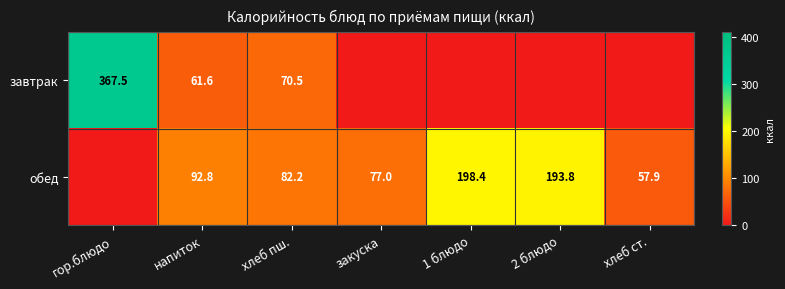

The value of обед at хлеб ст. is 57.9. True or false?

True